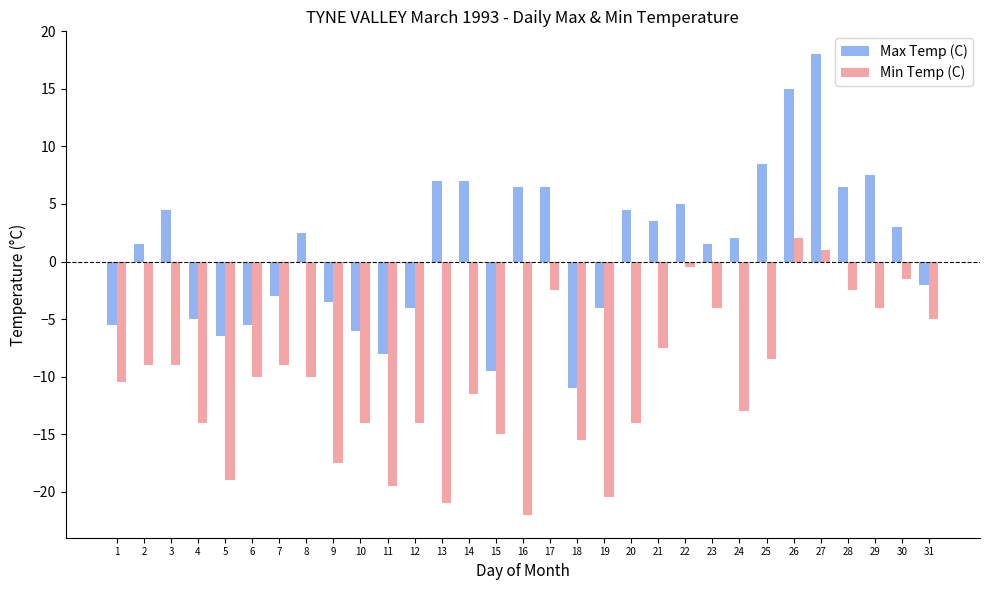

What is the total value across all series at 1?

-16.0